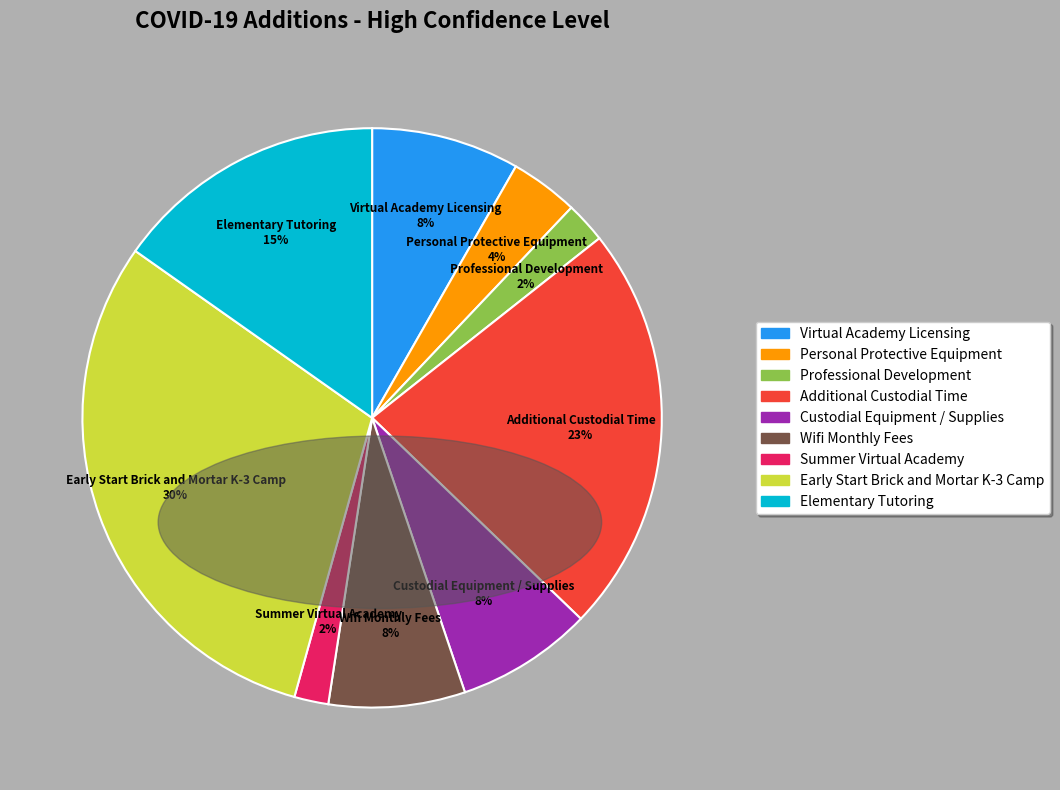

Which category has the biggest portion of the pie?

Early Start Brick and Mortar K-3 Camp